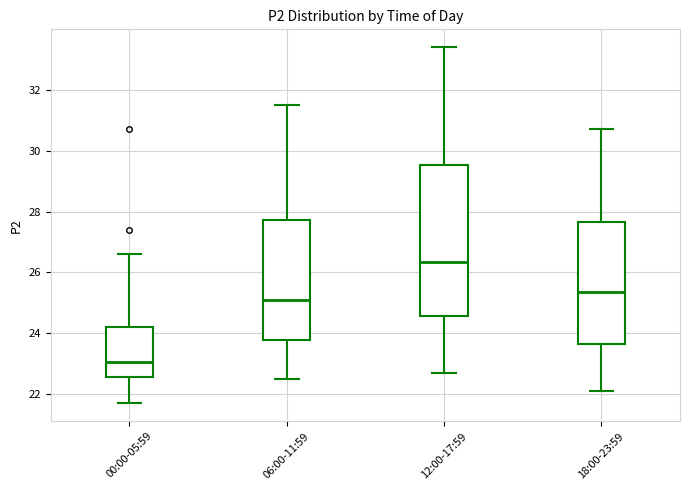

Which box is the tallest, from its lower edge to its upper edge?

12:00-17:59